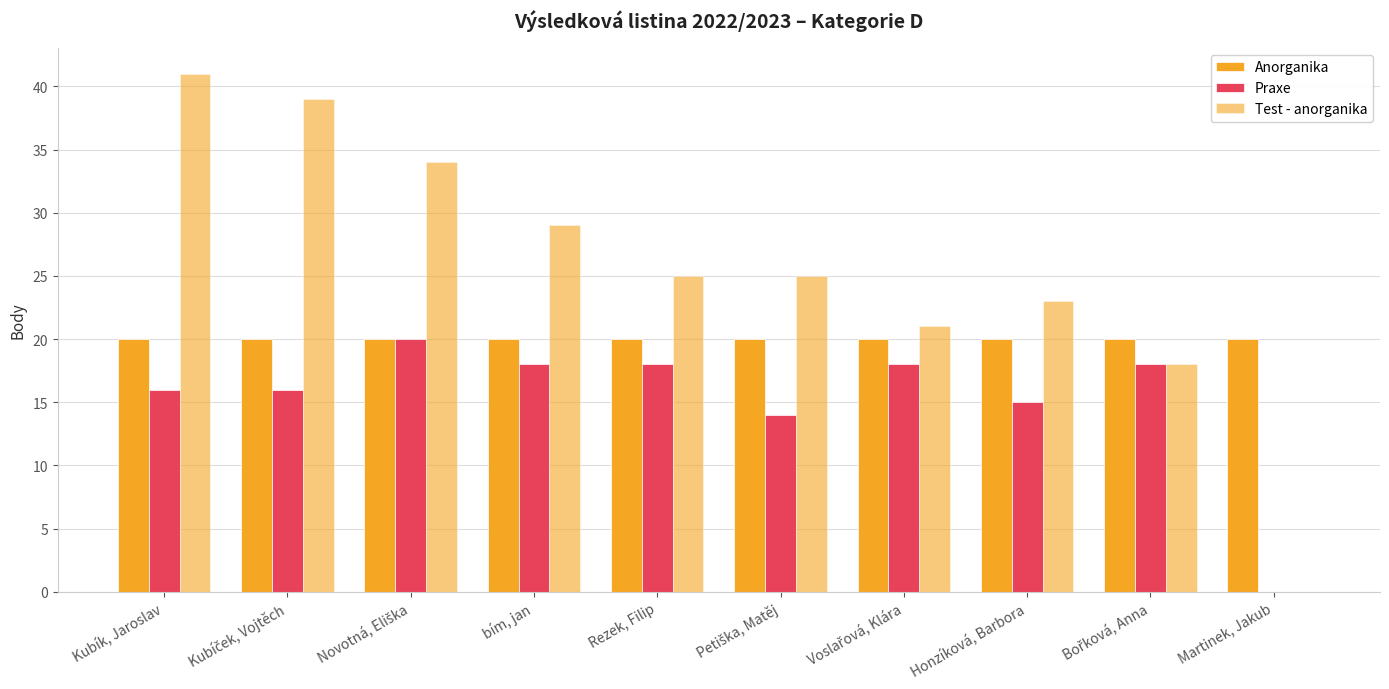

How many series are shown in this chart?

3